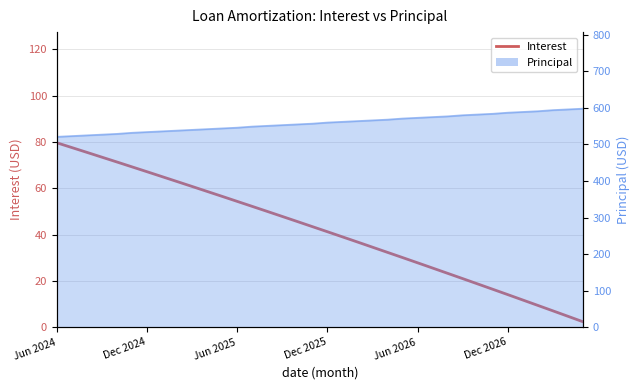

True or false: the data has more than 1 interior local peaks.

False